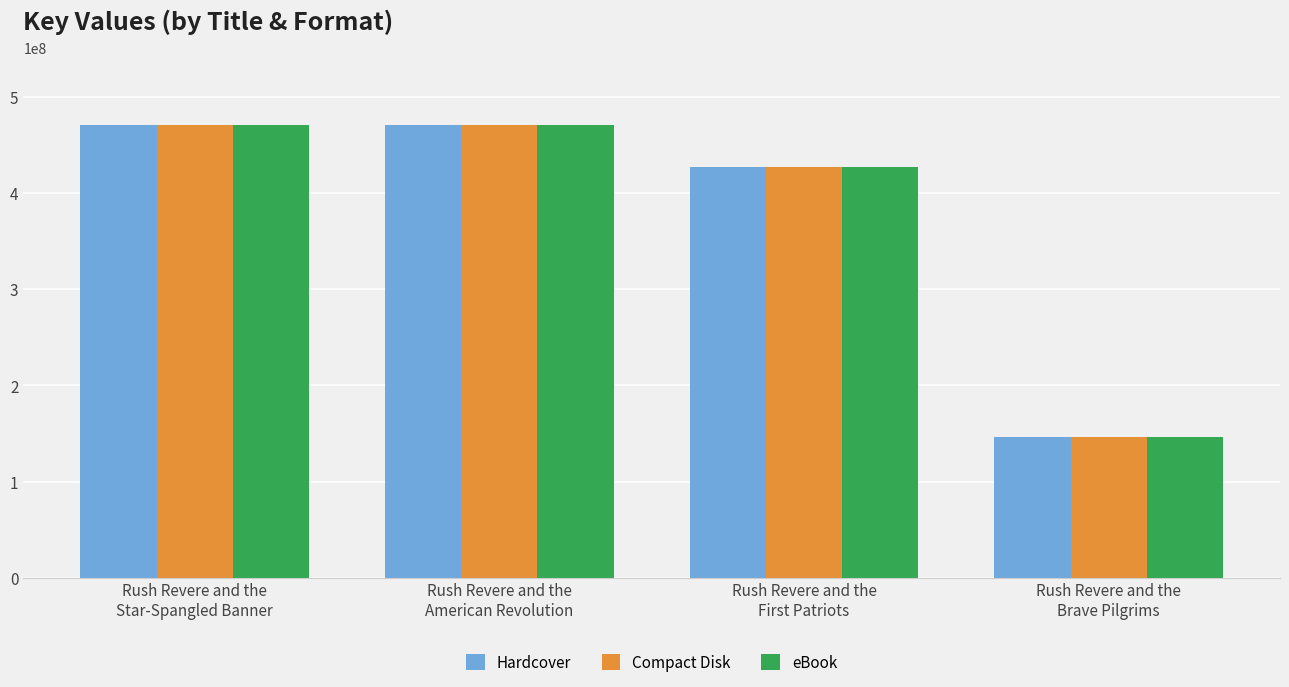

True or false: Compact Disk has a value of 470531934 at Rush Revere and the
Star-Spangled Banner.

True